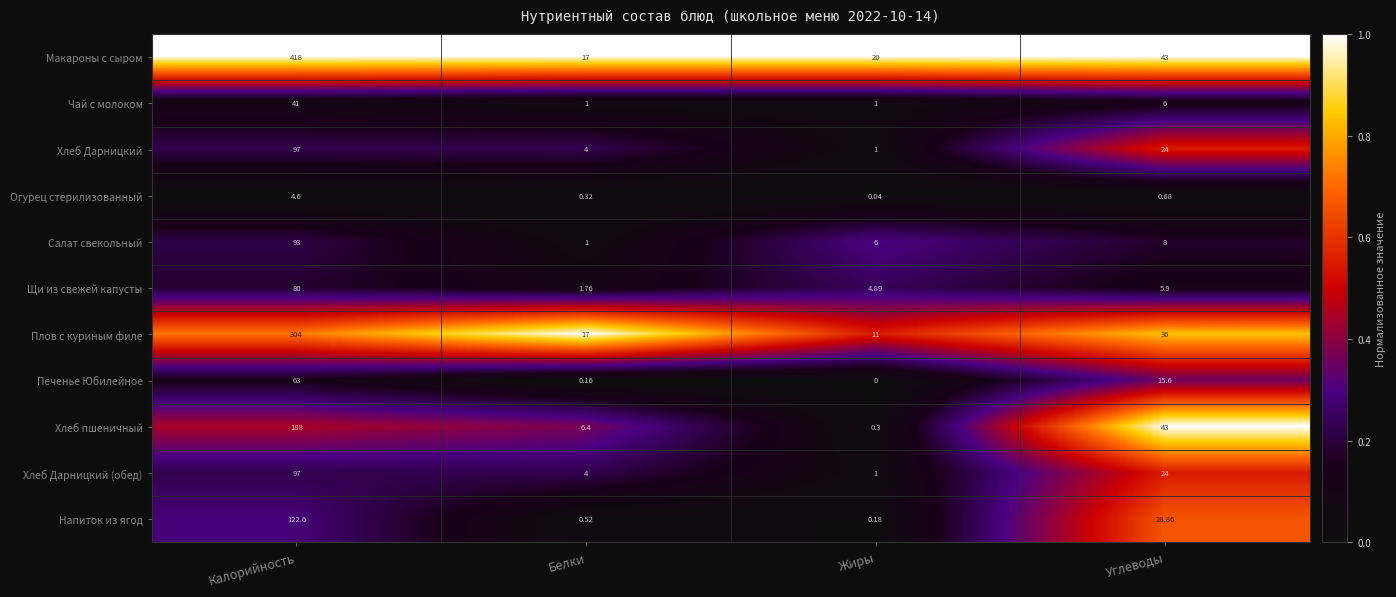

Which category has the lowest value across all series?

Жиры